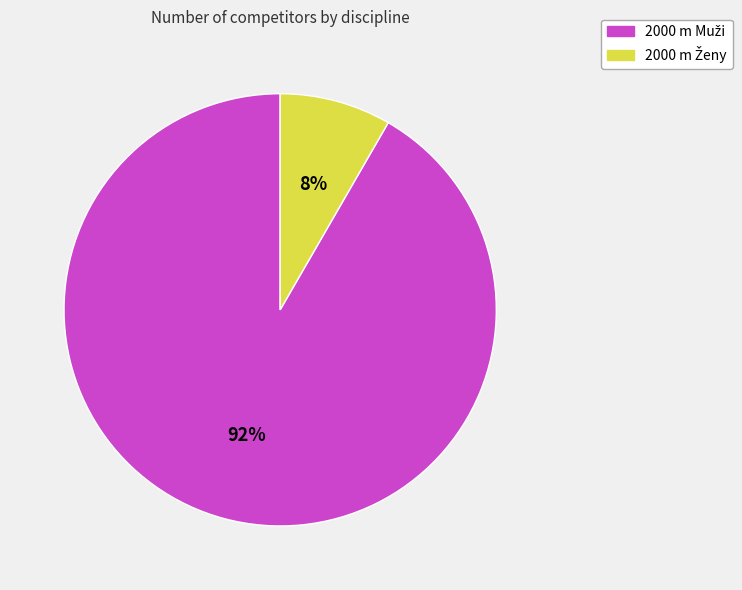

Does any single category account for the majority?

Yes